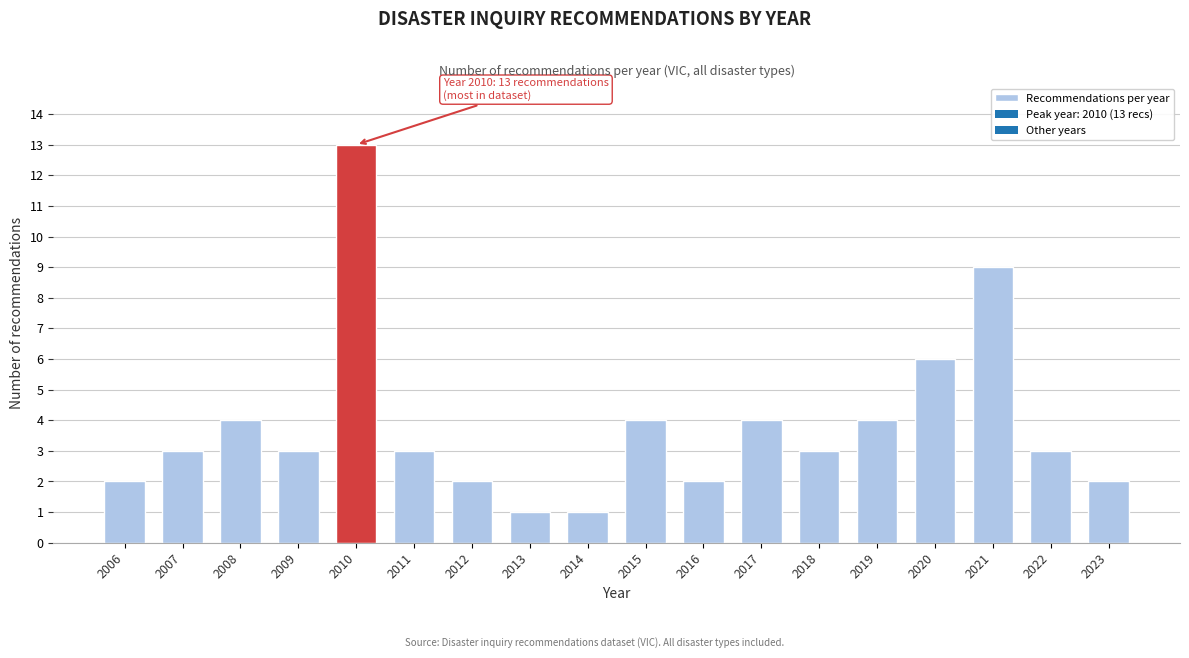

Reading right to left, list all the values displayed in this chart.

2	3	9	6	4	3	4	2	4	1	1	2	3	13	3	4	3	2